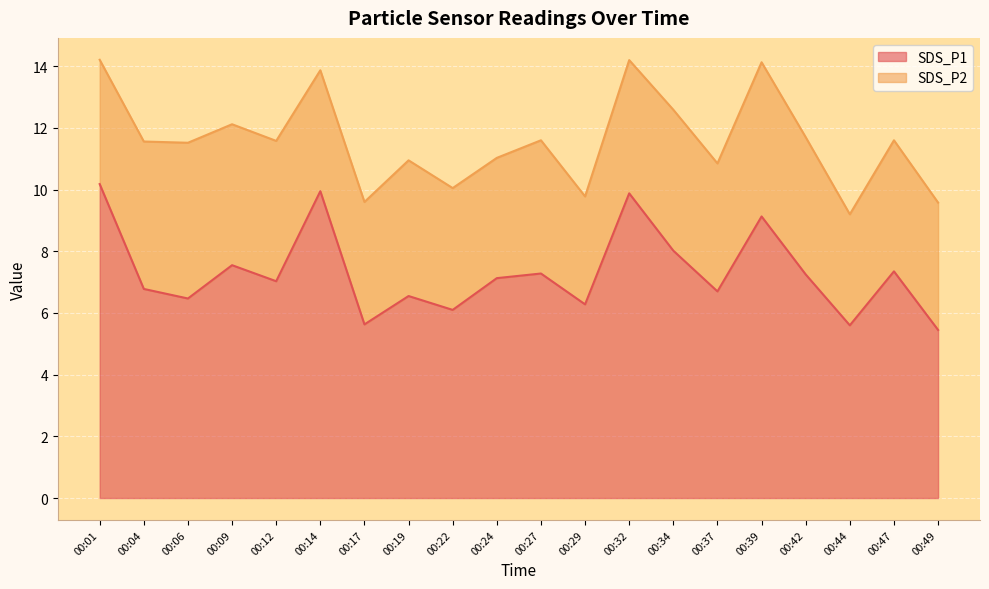

The chart shows a value of 4.8 at 00:34. True or false?

False